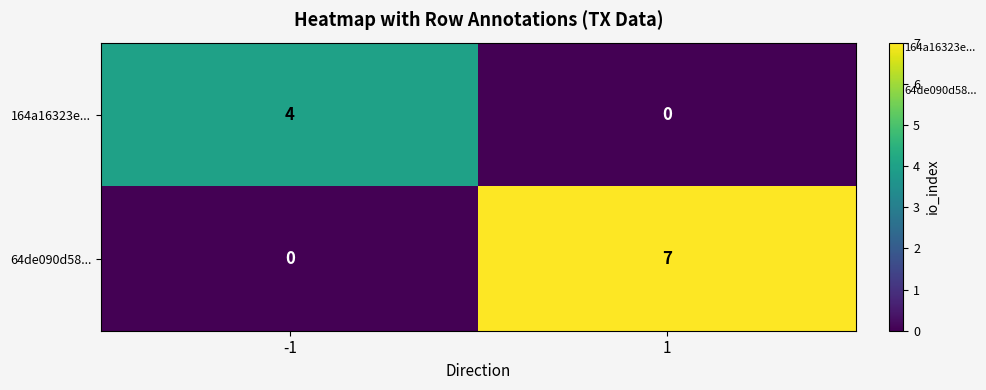

Reading right to left, extract all data points from this chart.

164a16323e...: 1=0	-1=4
64de090d58...: 1=7	-1=0